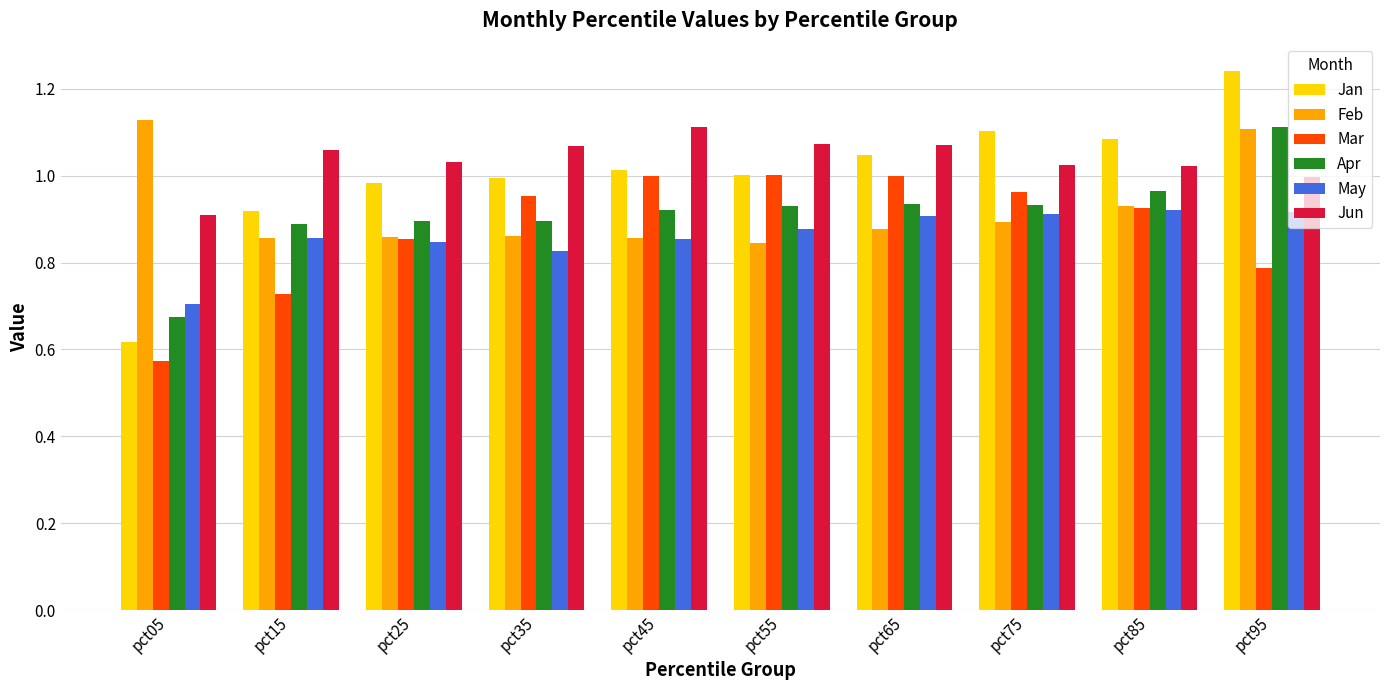

What are all the series names shown in the legend?

Jan, Feb, Mar, Apr, May, Jun